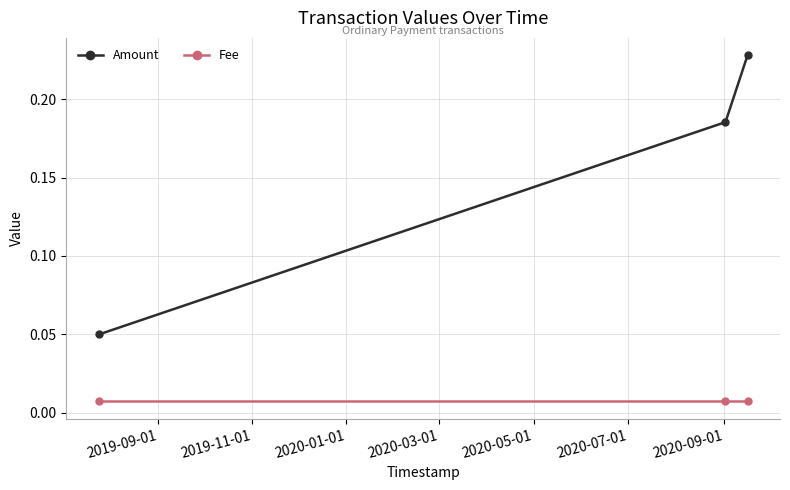

What are all the series names shown in the legend?

Amount, Fee